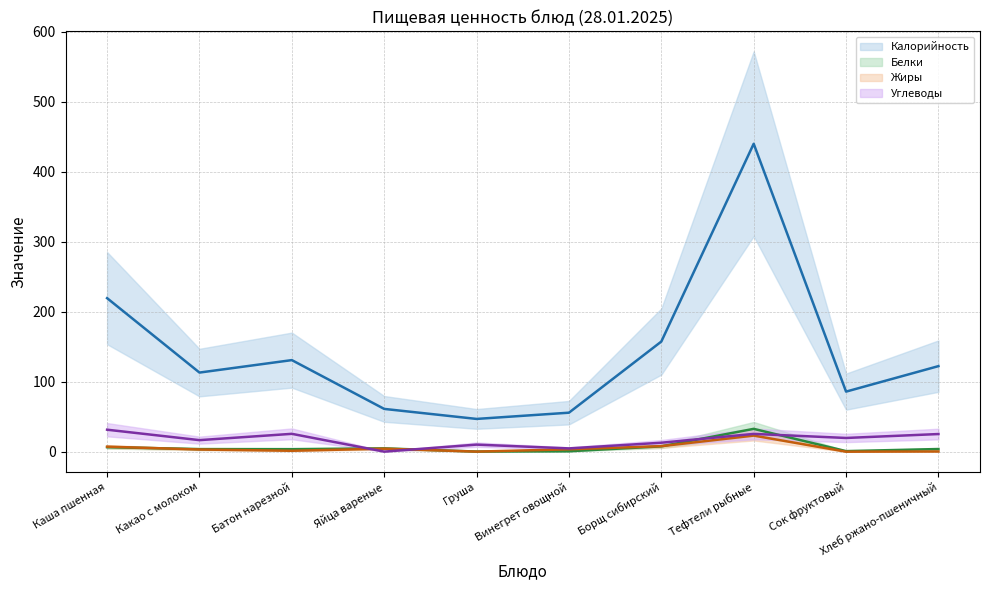

Between Батон нарезной and Хлеб ржано-пшеничный, which series saw the biggest shift?

Калорийность (mean)